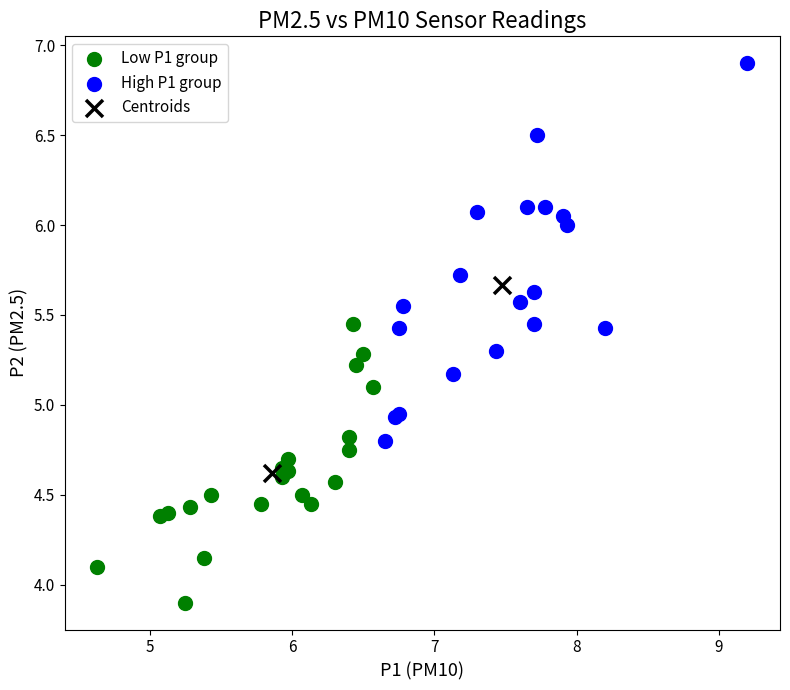

Which series has the largest Y range (max minus min)?

High P1 group